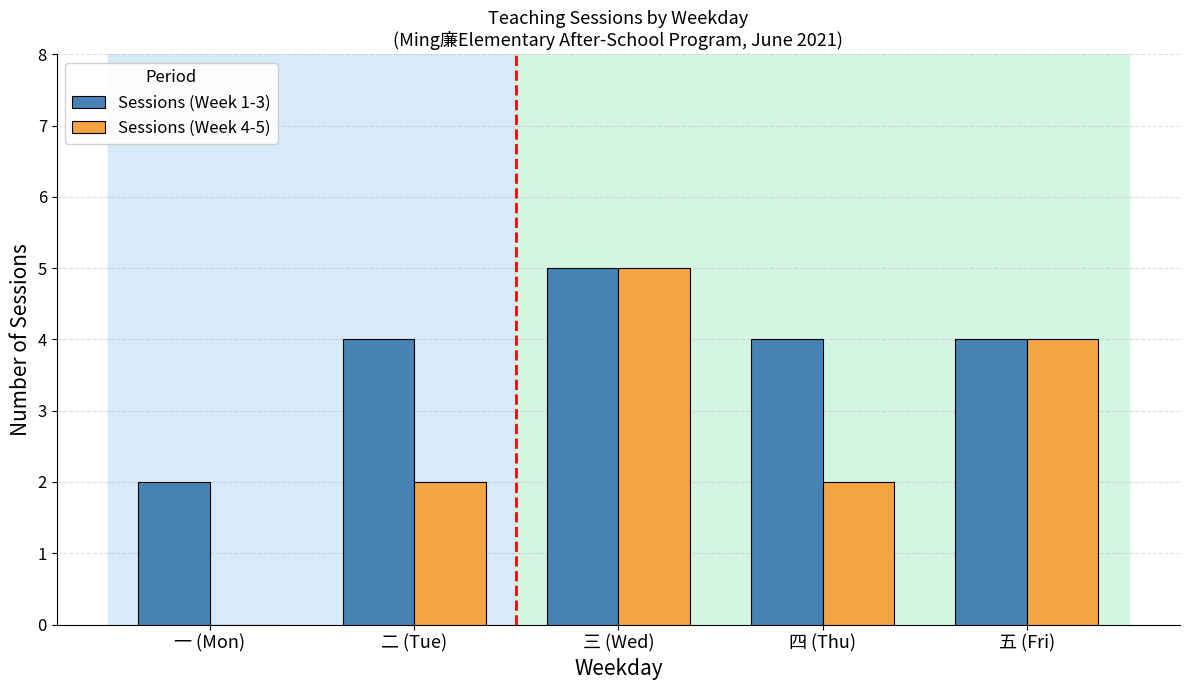

Between 一 (Mon) and 三 (Wed), which series saw the biggest shift?

Sessions (Week 4-5)